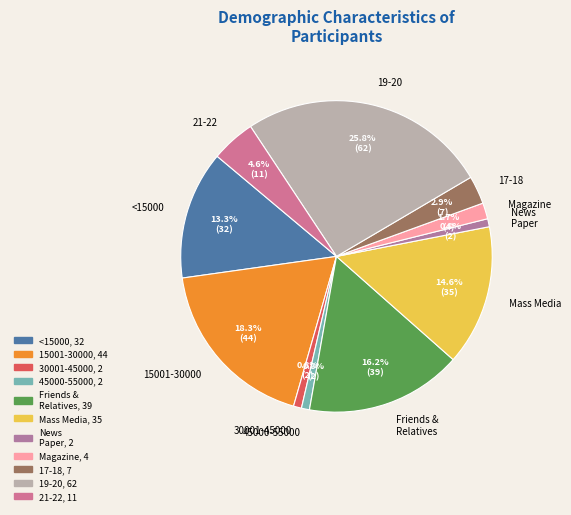

Does any single category account for the majority?

No